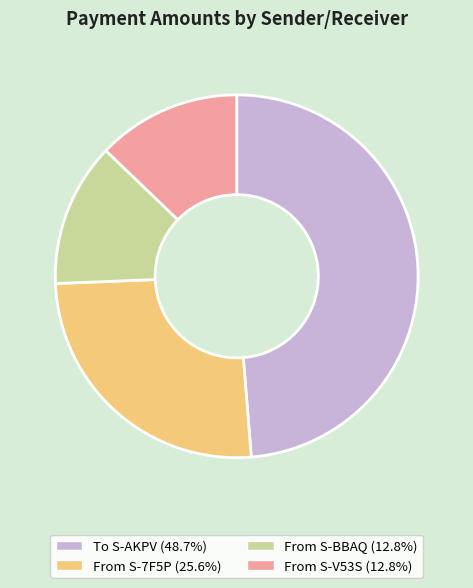

Combined, do From S-7F5P (25.6%) and From S-BBAQ (12.8%) account for over 50%?

No